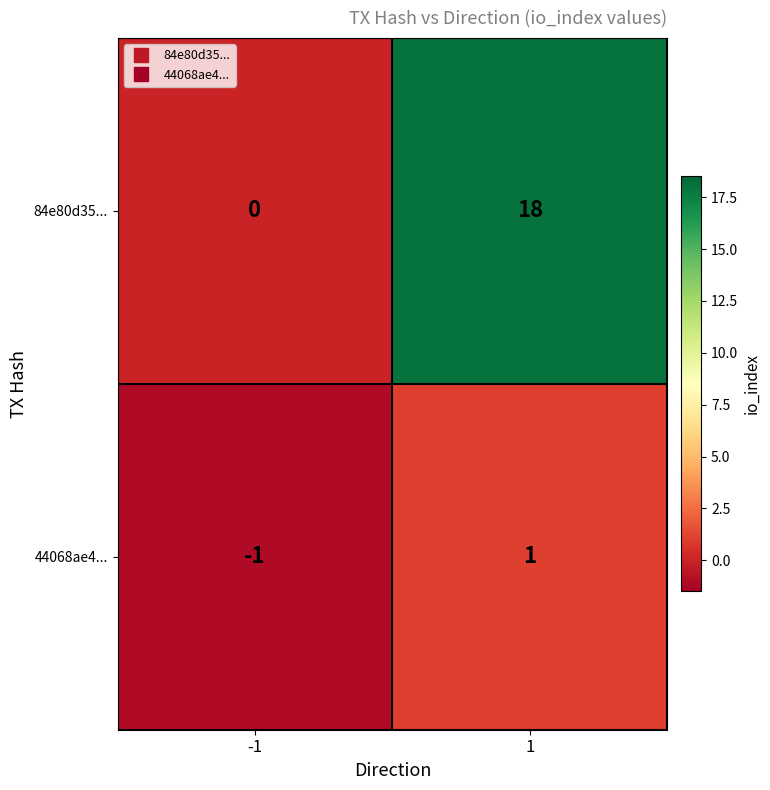

What is the maximum value shown in the chart?

18